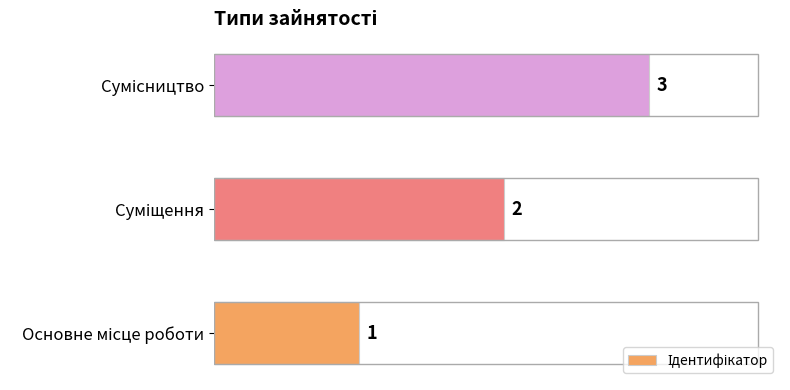

How many categories are shown in the chart?

3